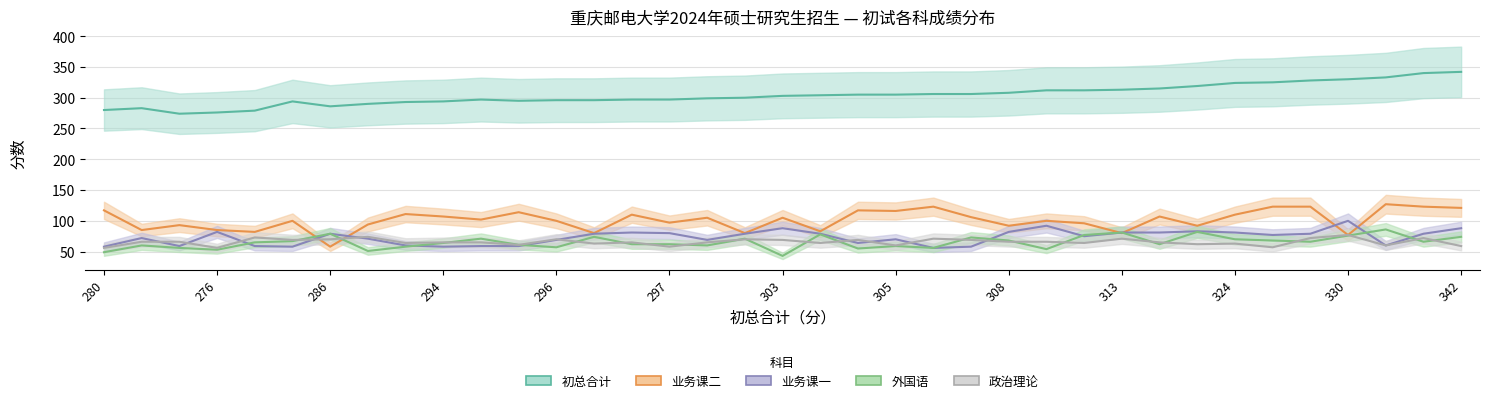

Where is the first local maximum for 业务课二?

274